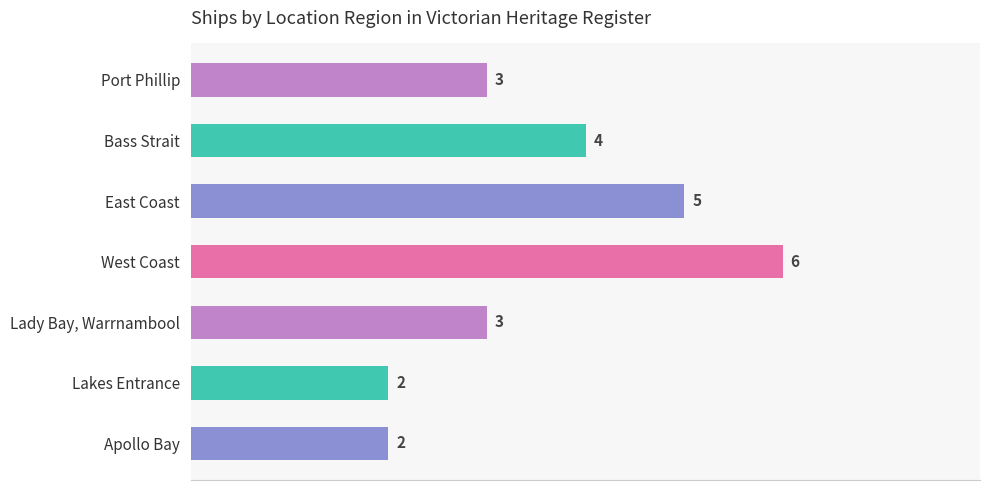

What is the greatest value displayed?

6